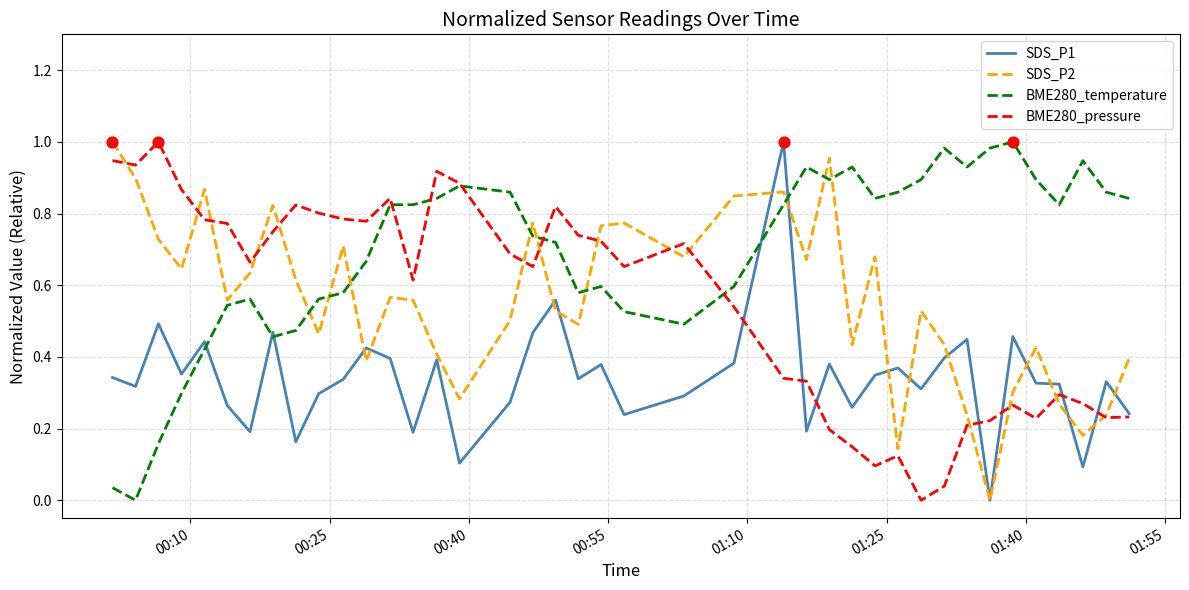

What are all the series names shown in the legend?

SDS_P1, SDS_P2, BME280_temperature, BME280_pressure